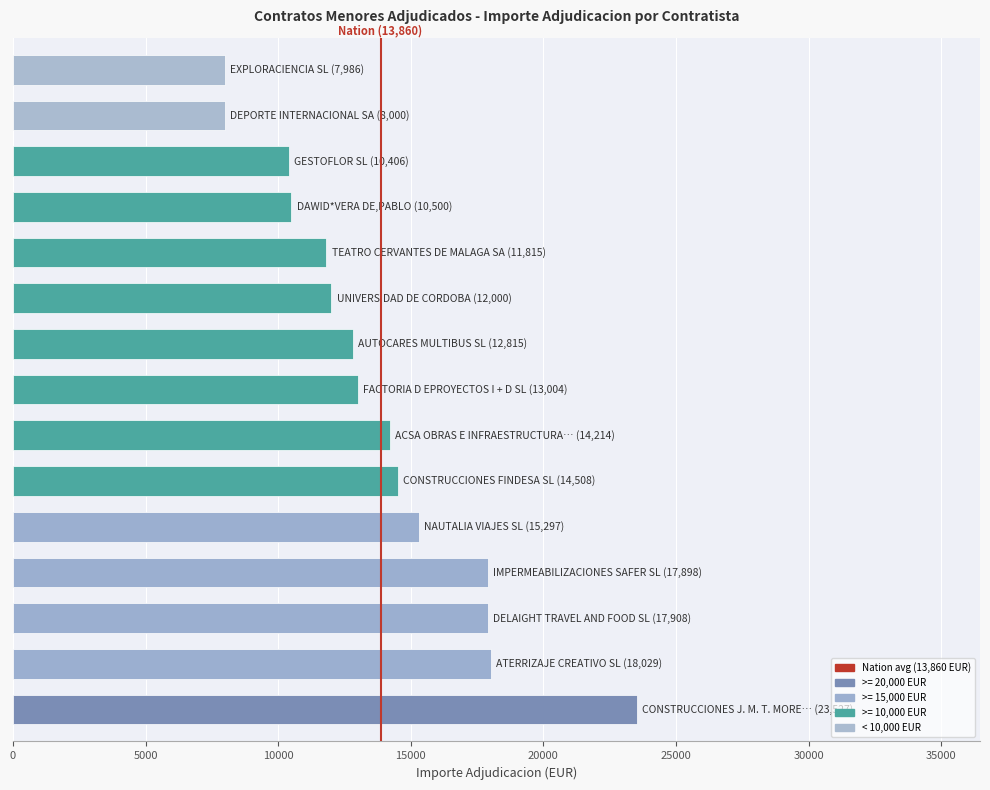

What is the average value?

13860.5